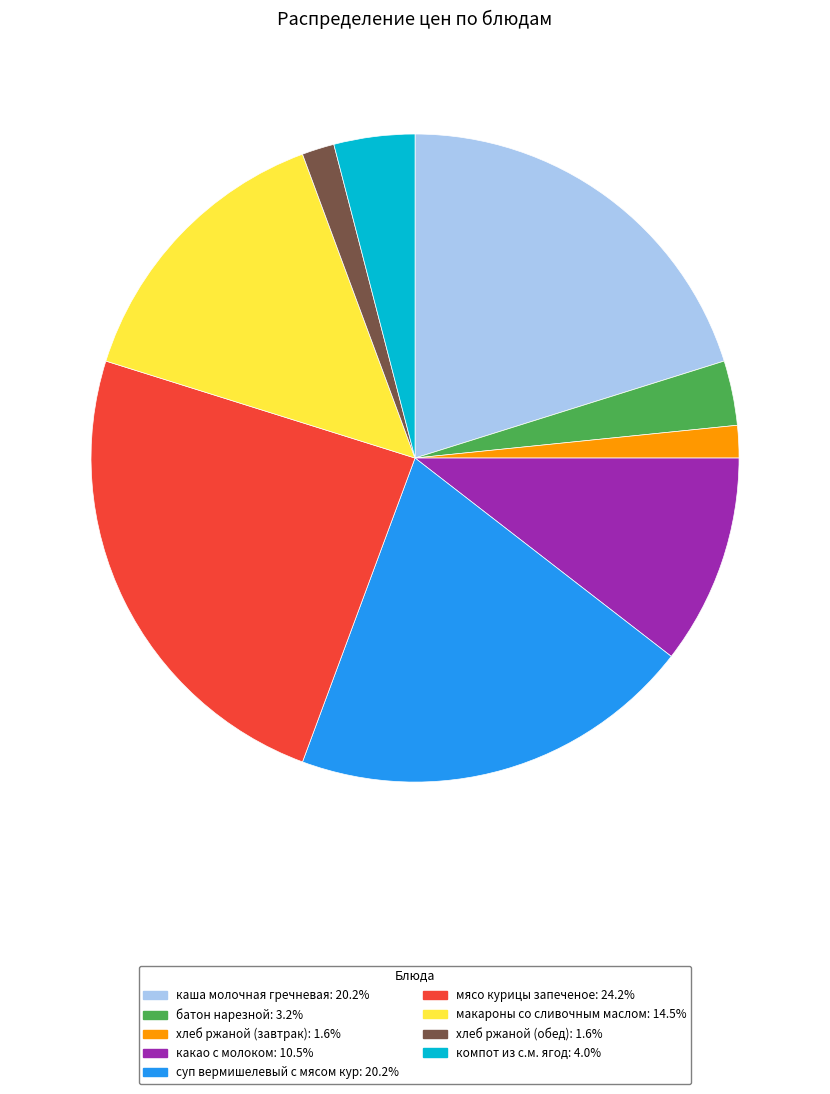

Is it true that суп вермишелевый с мясом кур is 20% of the pie?

True